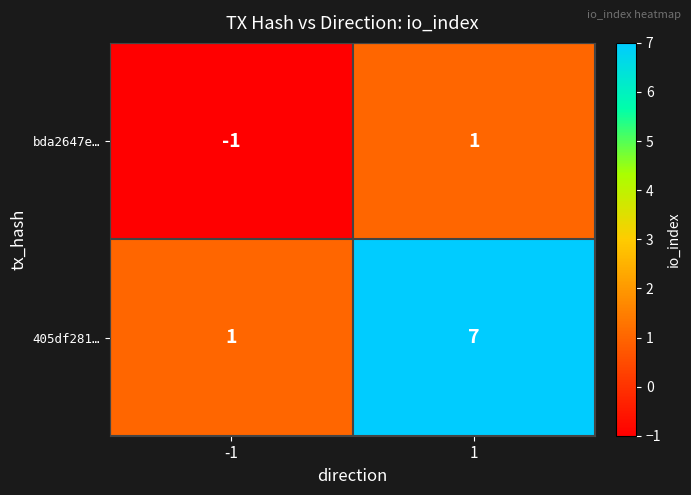

Is it true that bda2647e… equals -2 at -1?

False